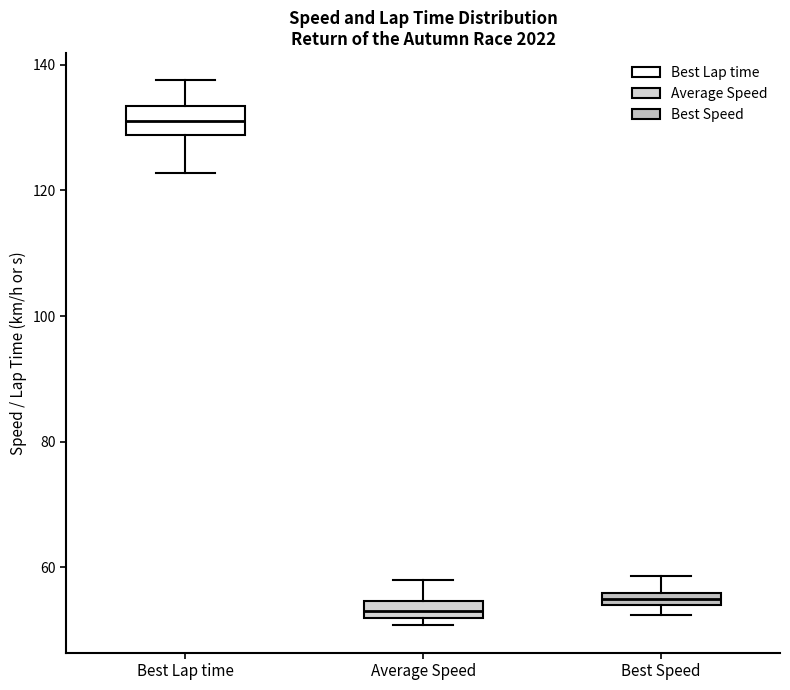

Where does the upper whisker of the box for Best Speed end on the y-axis? The values are not printed on the chart, so give them approximately, as read against the axis.

58